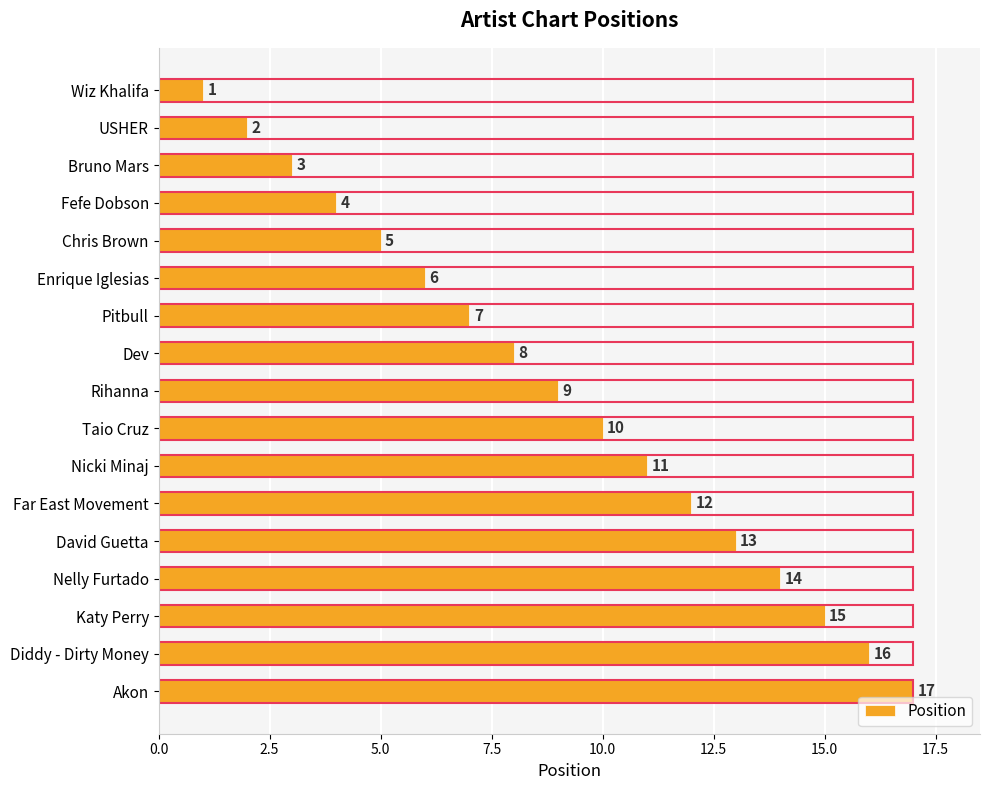

Where is the data nearest to the value 9?

Rihanna